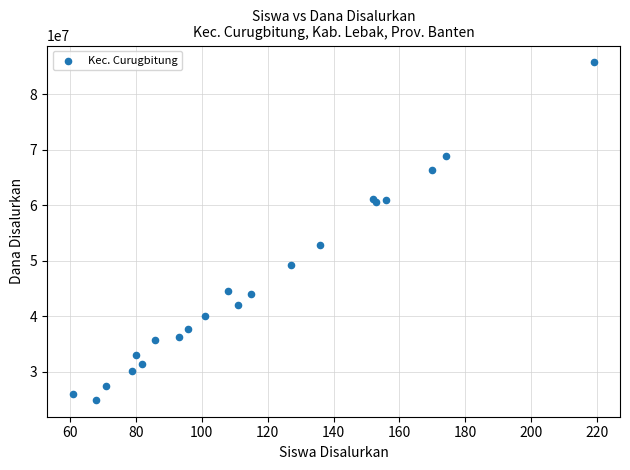

What Y value in the scatter plot is closest to 55350000?

52875000